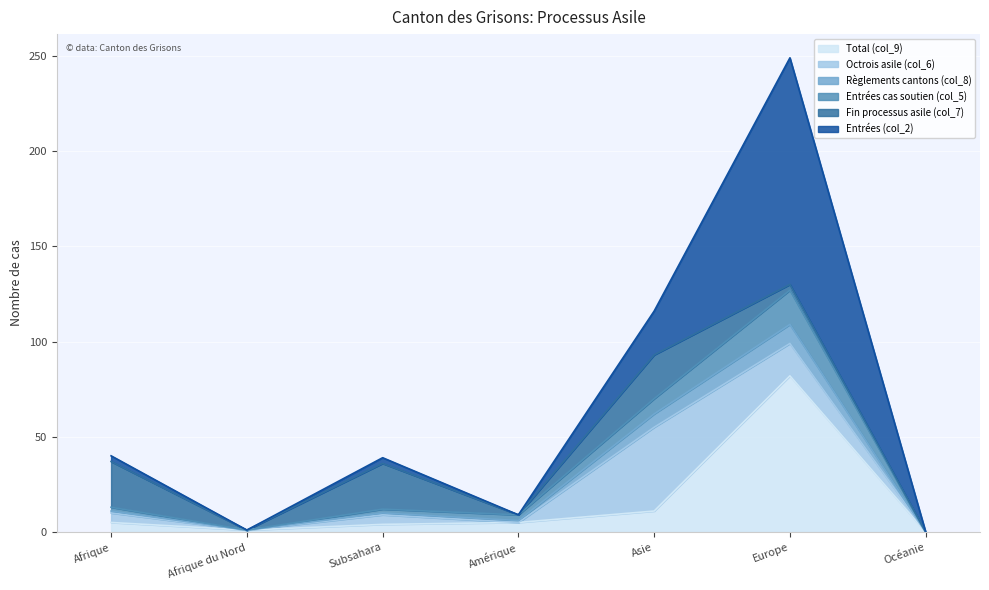

True or false: Total (col_9) and Entrées cas soutien (col_5) cross at least once.

False